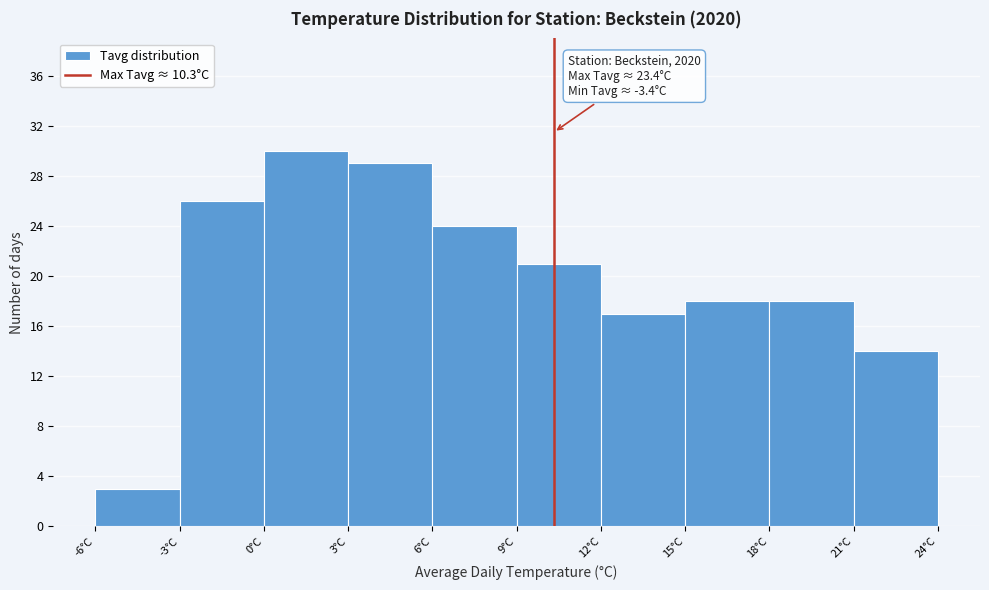

Over which range of the x-axis is the bar tallest?

0 to 3